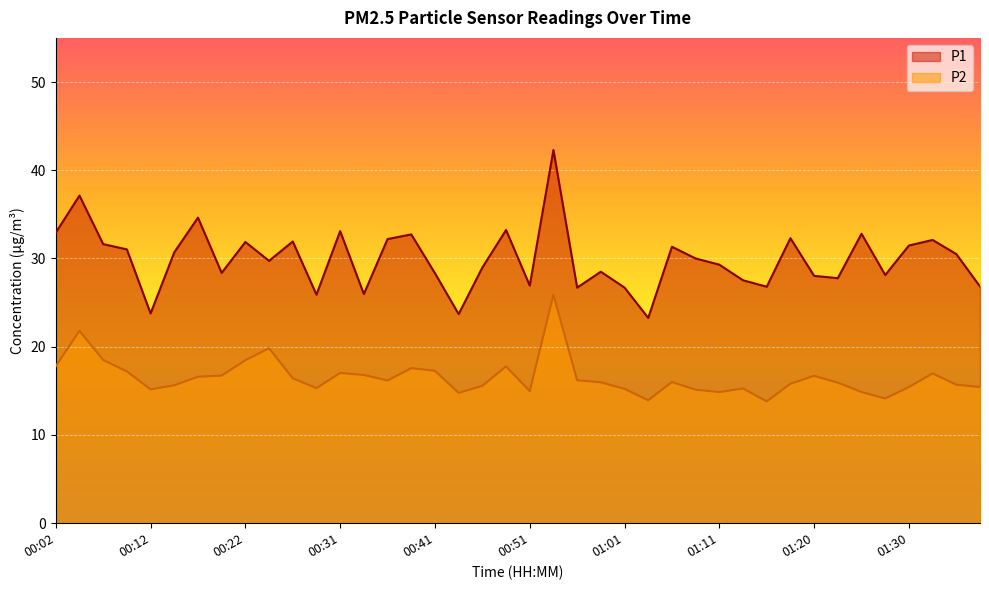

Where is the first local maximum for P2?

00:04